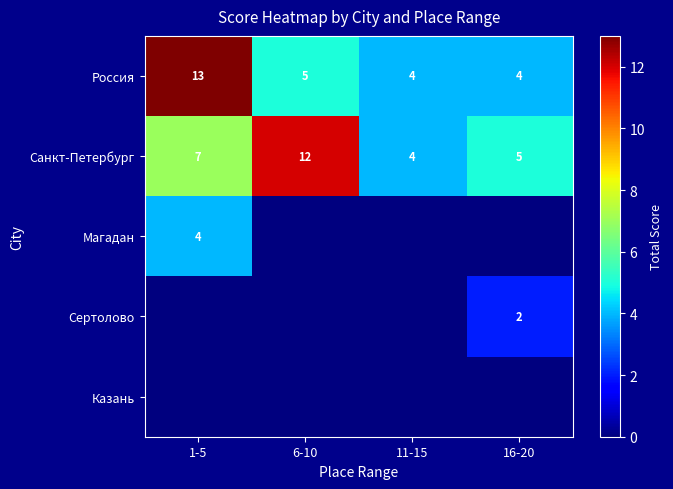

Which has a higher value, 11-15 or 1-5?

1-5